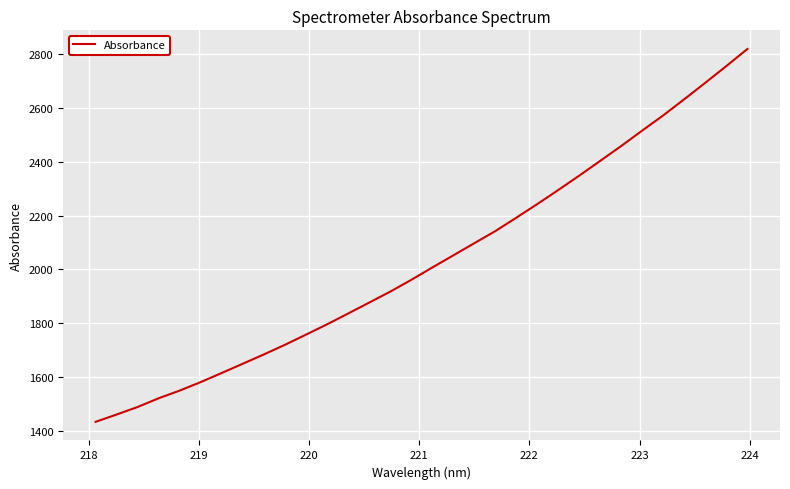

What is the smallest value displayed?

1433.7